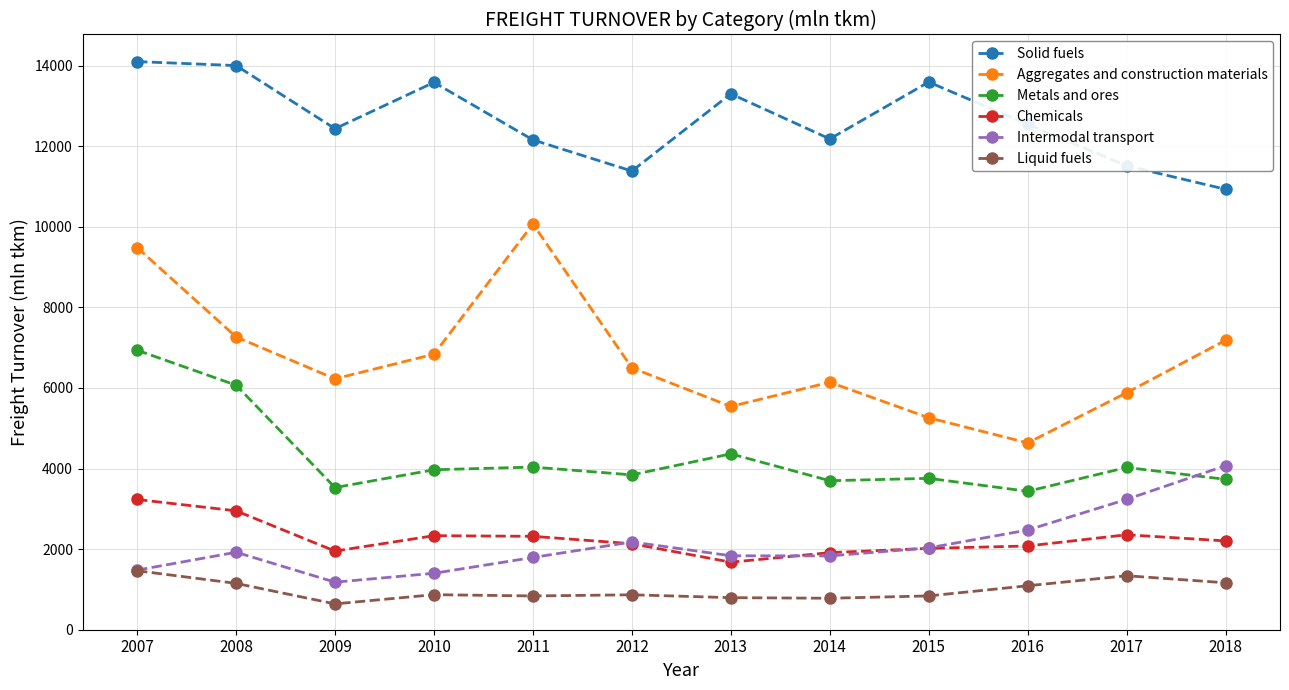

True or false: Chemicals and Metals and ores intersect in this chart.

False